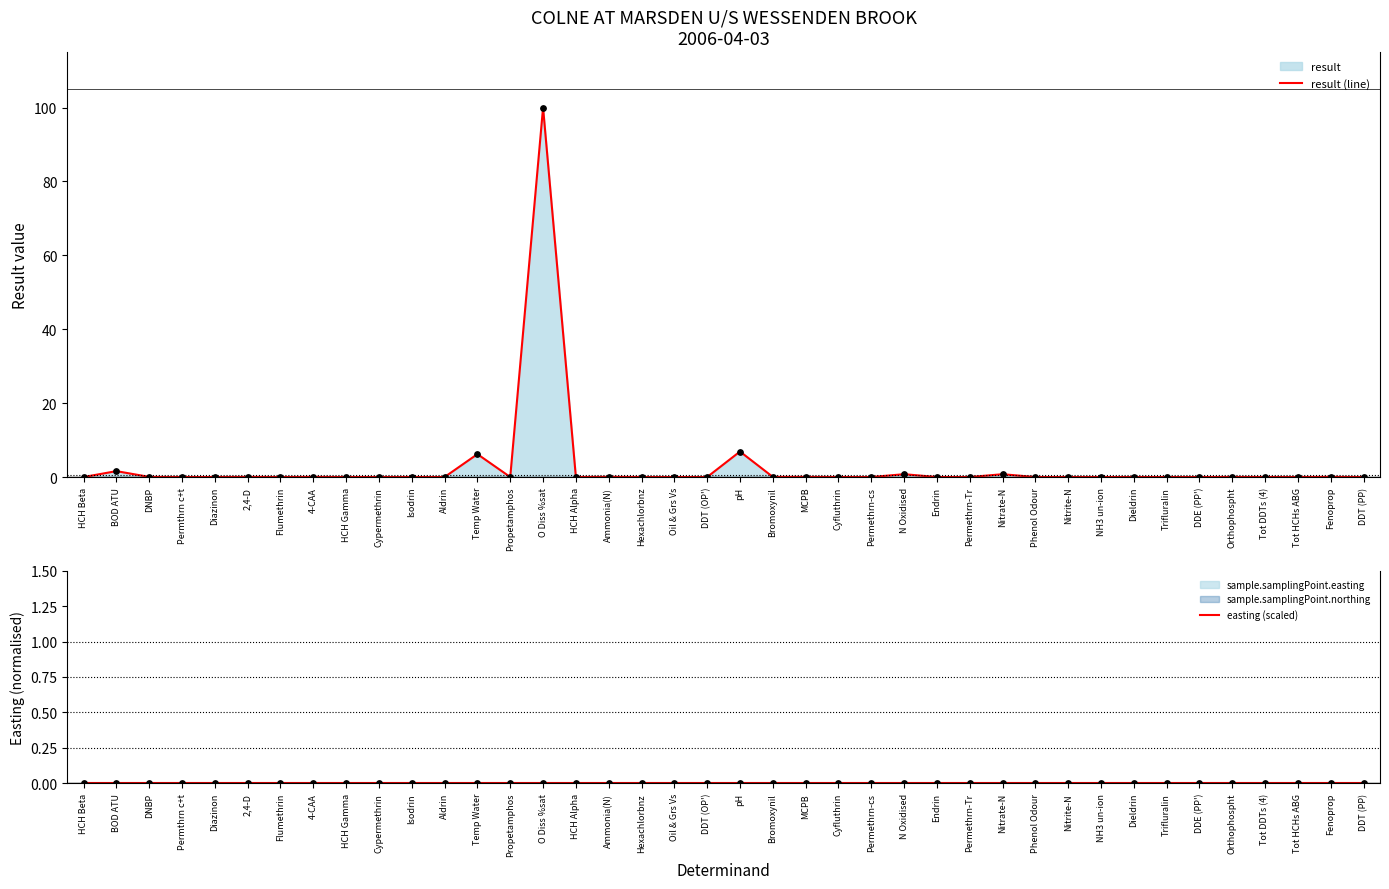

At which category is the sum across all series the highest?

O Diss %sat